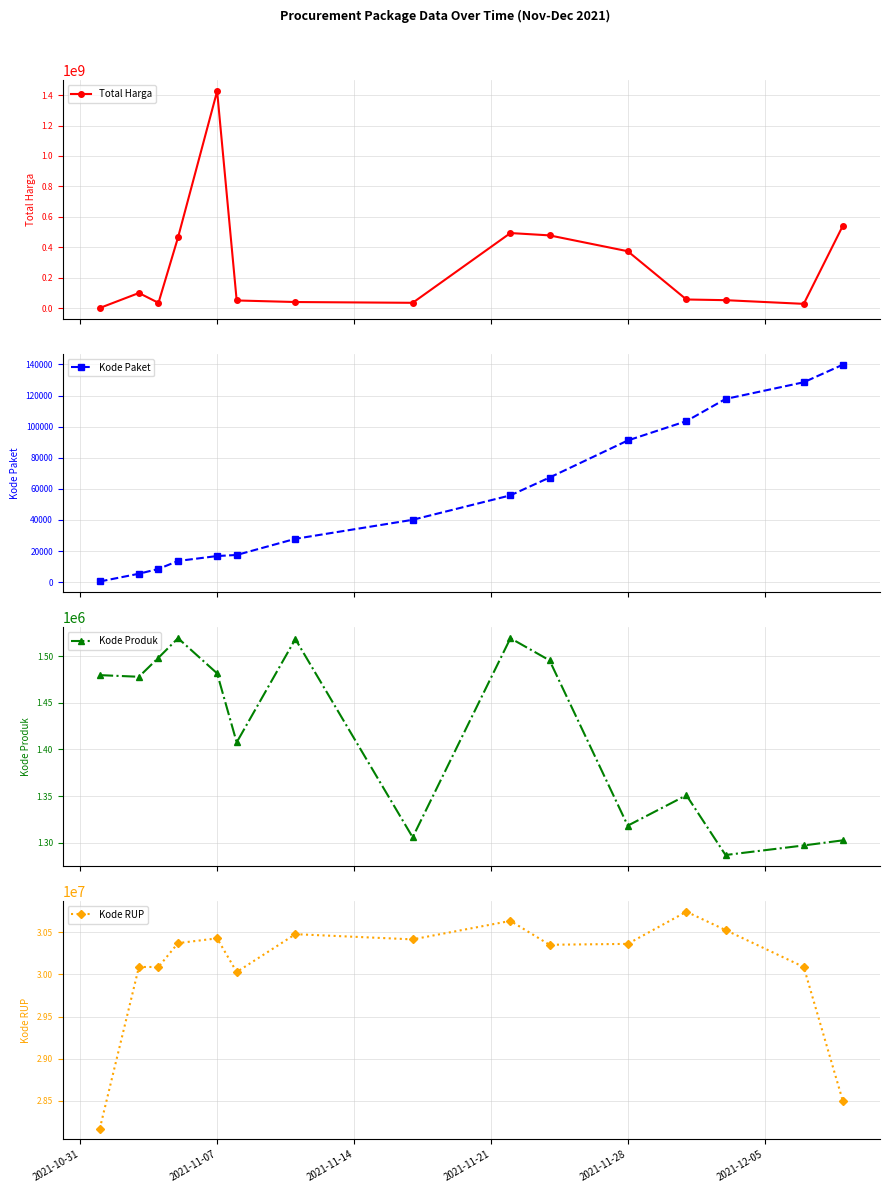

What is the minimum value for Kode Produk?

1286873